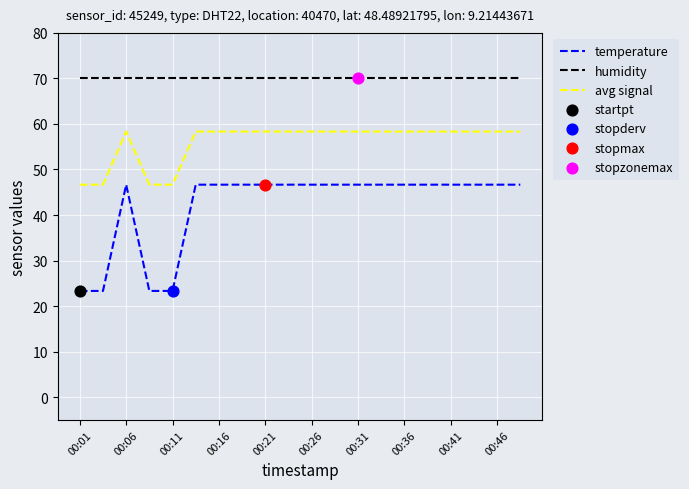

Which series has the largest total across all categories?

humidity